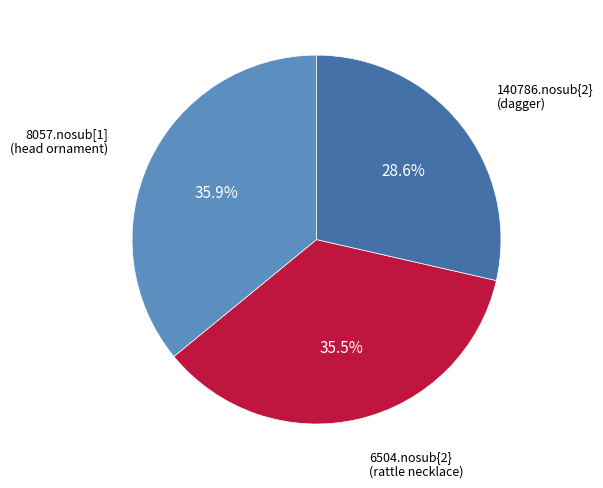

Count the number of slices in the pie.

3